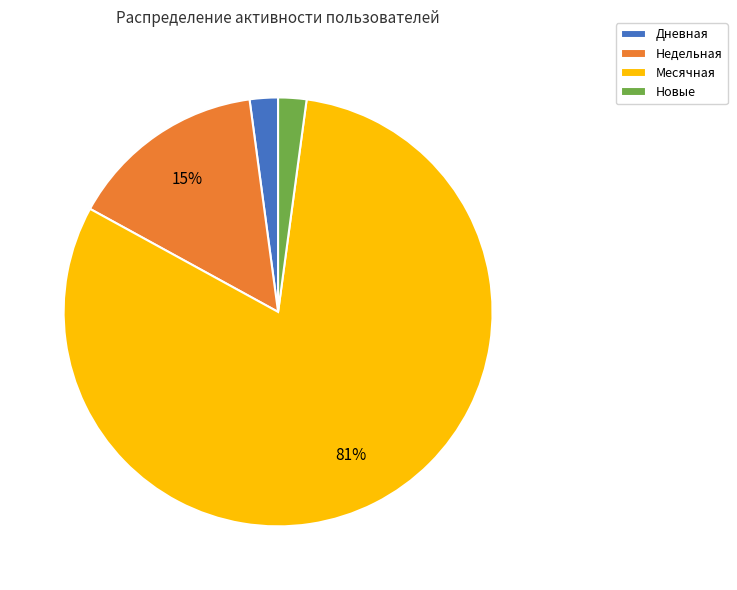

To the nearest percent, what is the average slice percentage?

25%